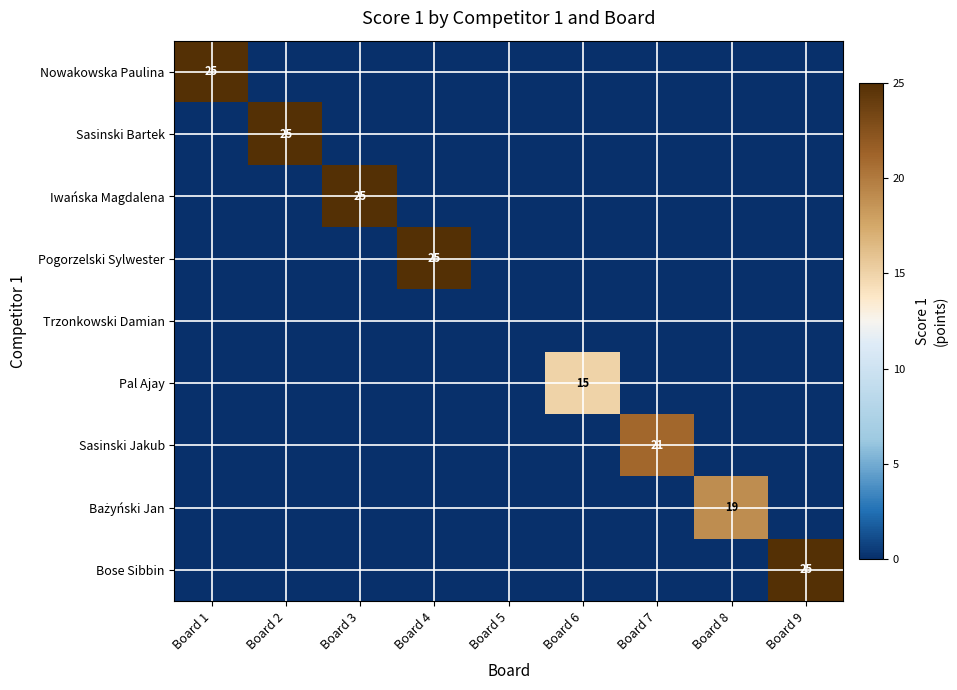

True or false: Iwańska Magdalena has a value of 25 at Board 3.

True